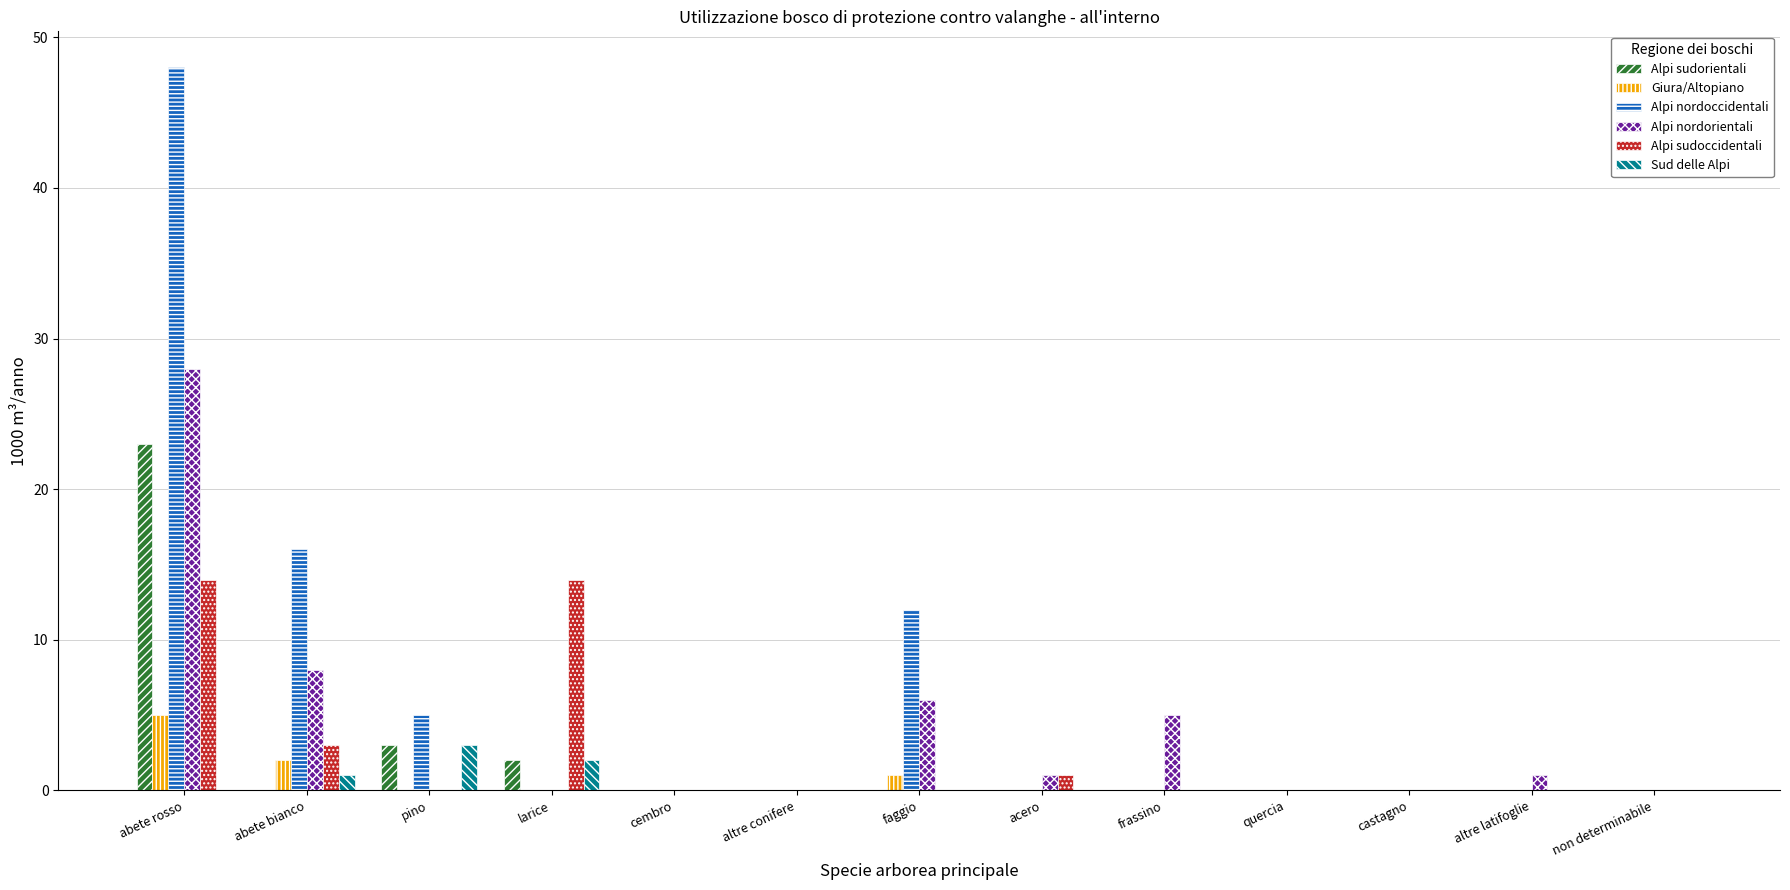

The value of Alpi sudorientali at frassino is 0. True or false?

True